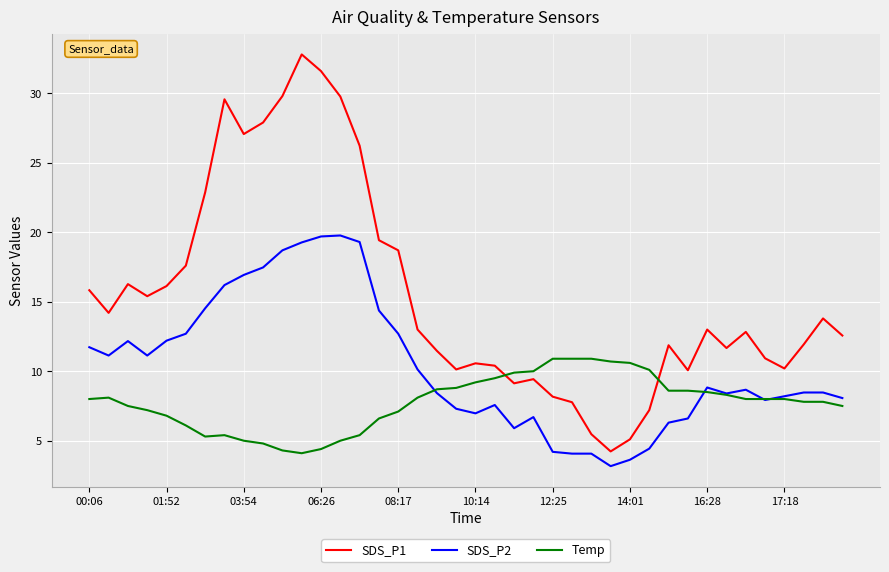

Which series has the widest spread of values?

SDS_P1